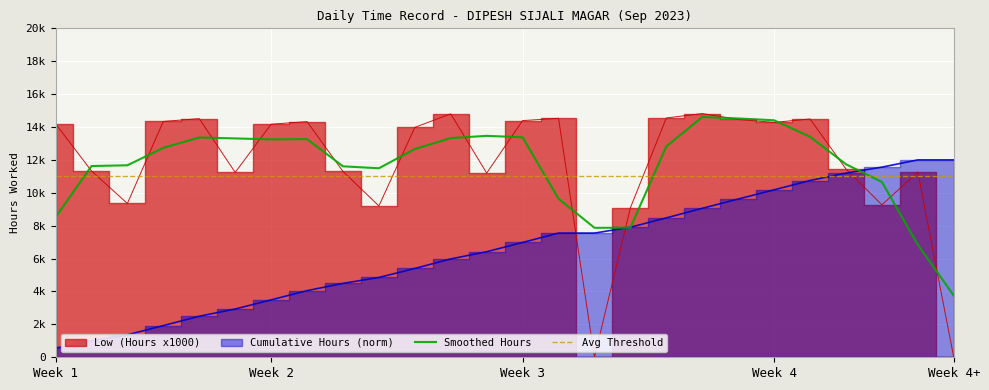

How many times do Smoothed Hours and Avg Threshold cross each other?

4